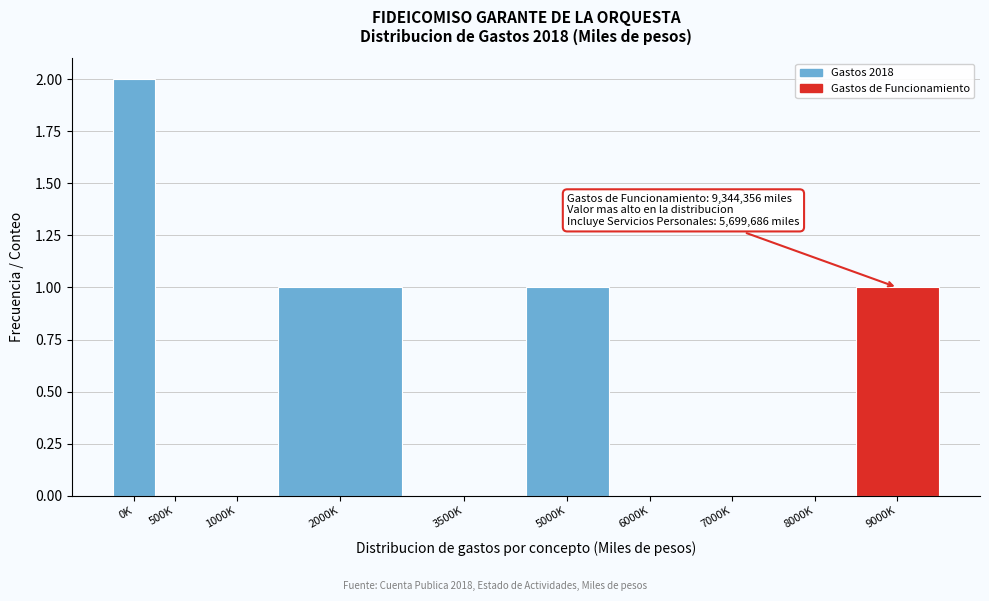

Reading left to right, what are all the values shown in this chart?

0K=2	500K=0	1000K=0	2000K=1	3500K=0	5000K=1	6000K=0	7000K=0	8000K=0	9000K=1